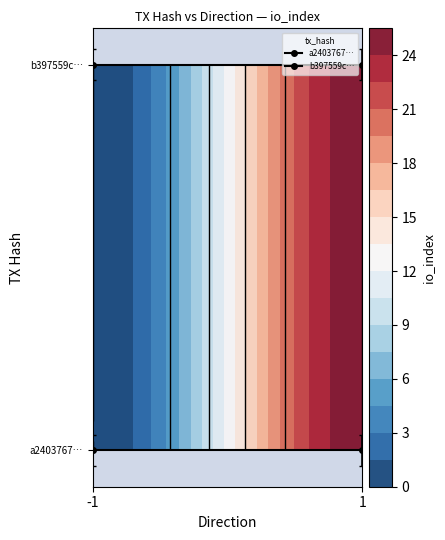

At how many categories does at least one series exceed 0?

2